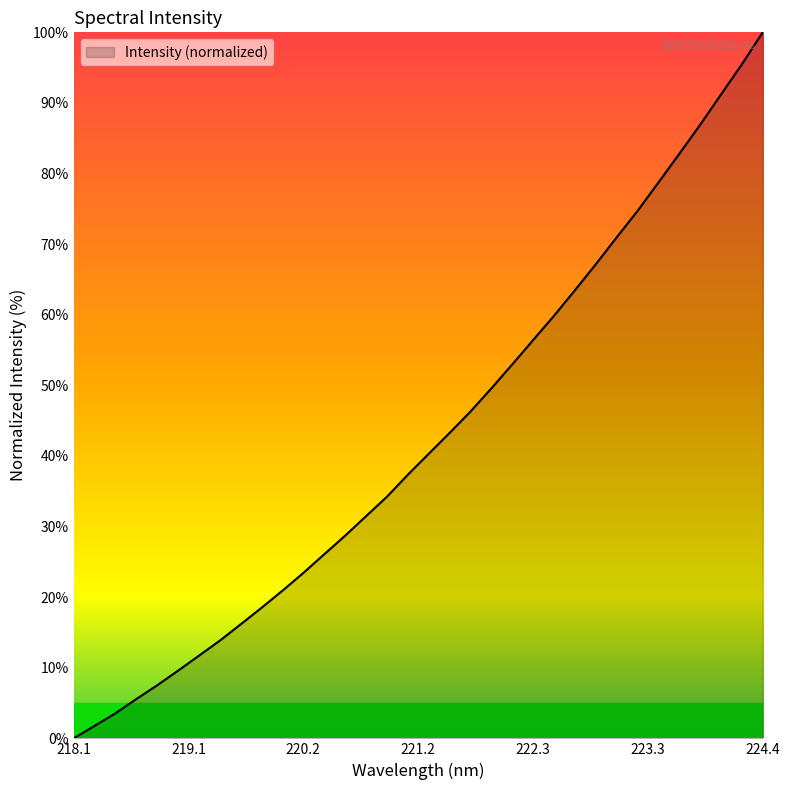

What is the difference between the maximum and minimum values?

100.0